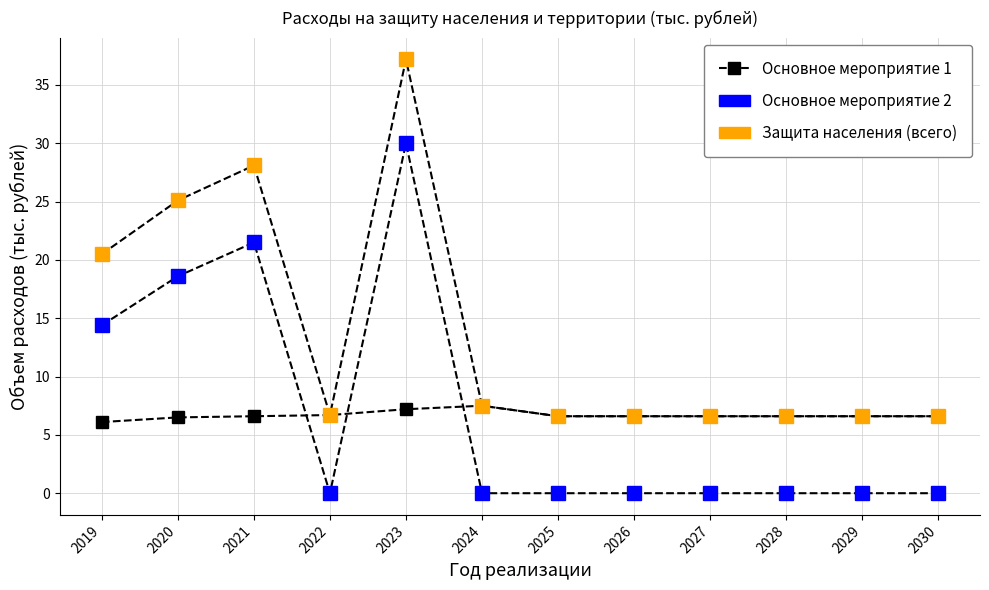

True or false: Основное мероприятие 1 has a value of 6.6 at 2027.

True